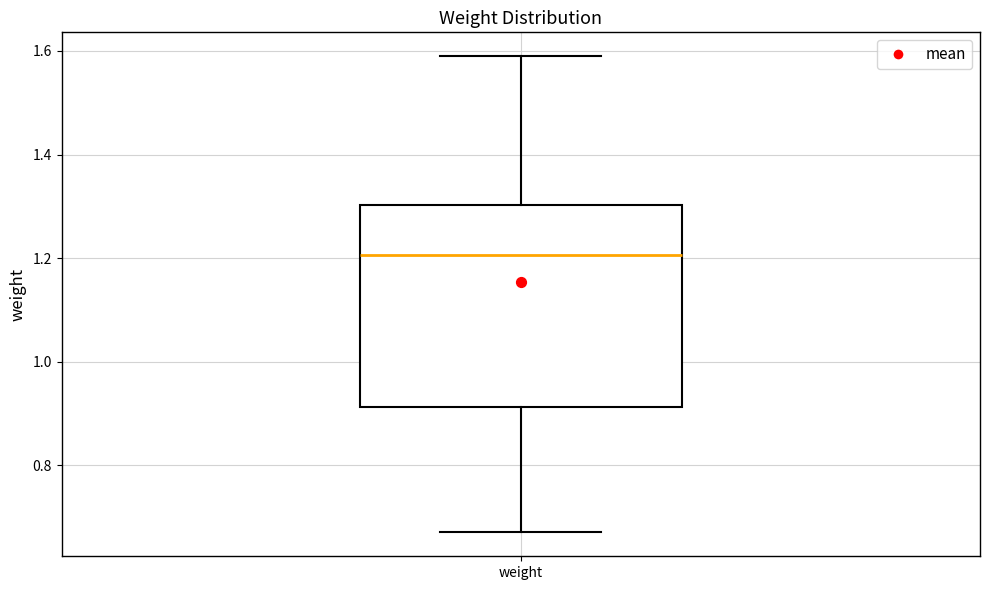

Where is the lower edge of the box for weight on the y-axis? The values are not printed on the chart, so give them approximately, as read against the axis.

0.92